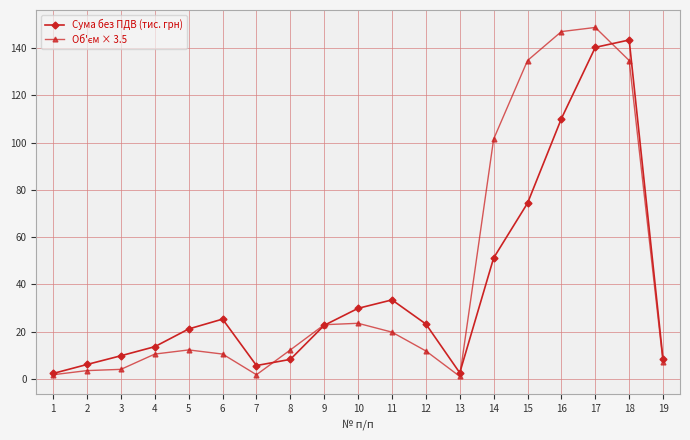

At which category is the sum across all series the highest?

17